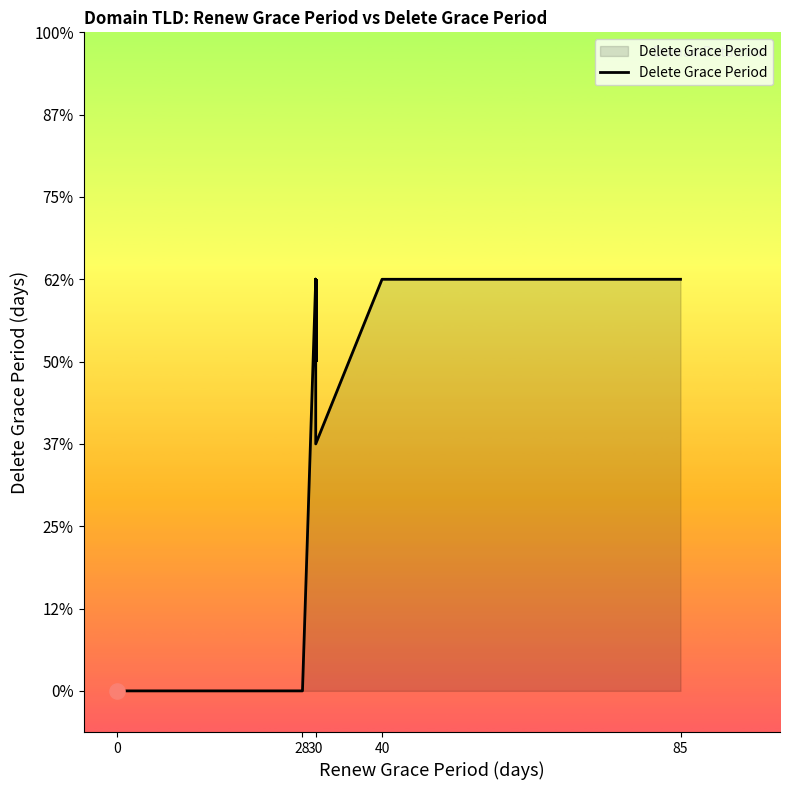

Approximately how many times larger is the value at 30 compared to 30?

1.0